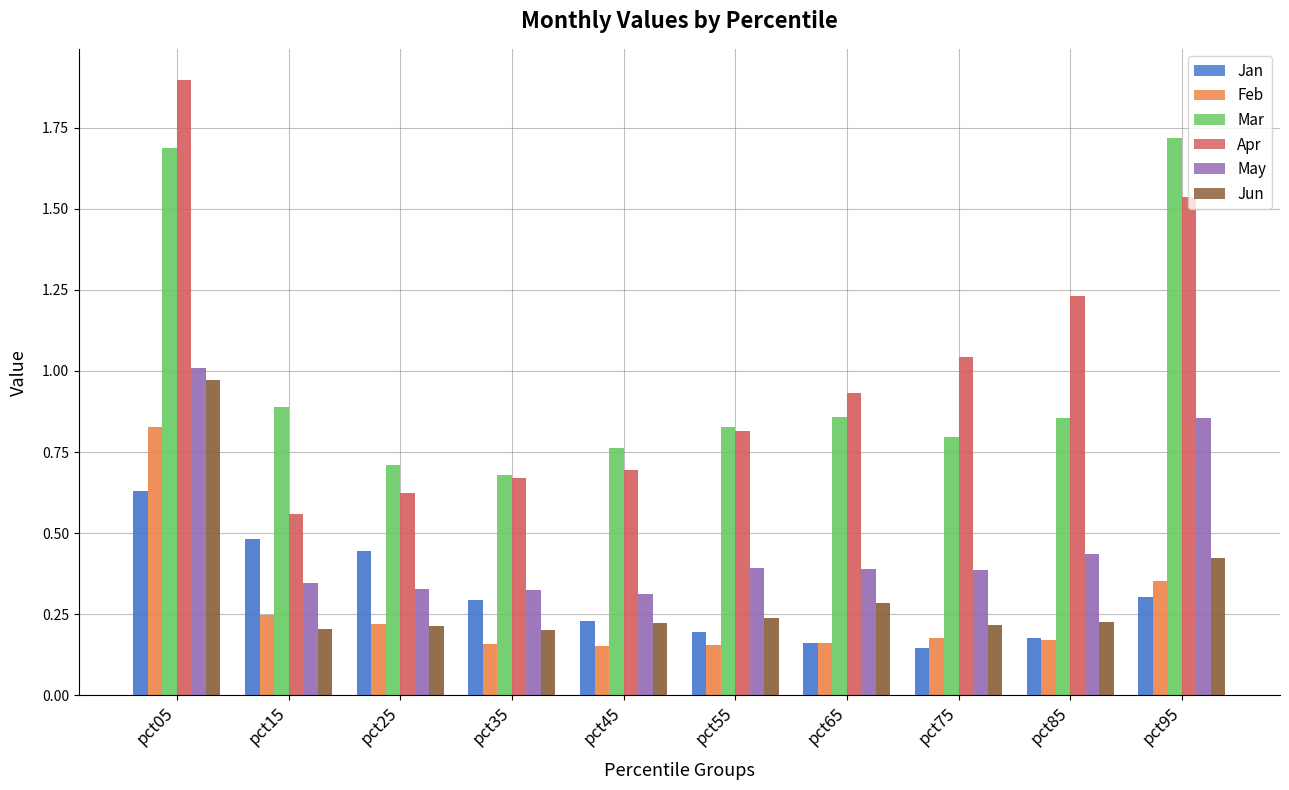

How many series are shown in this chart?

6